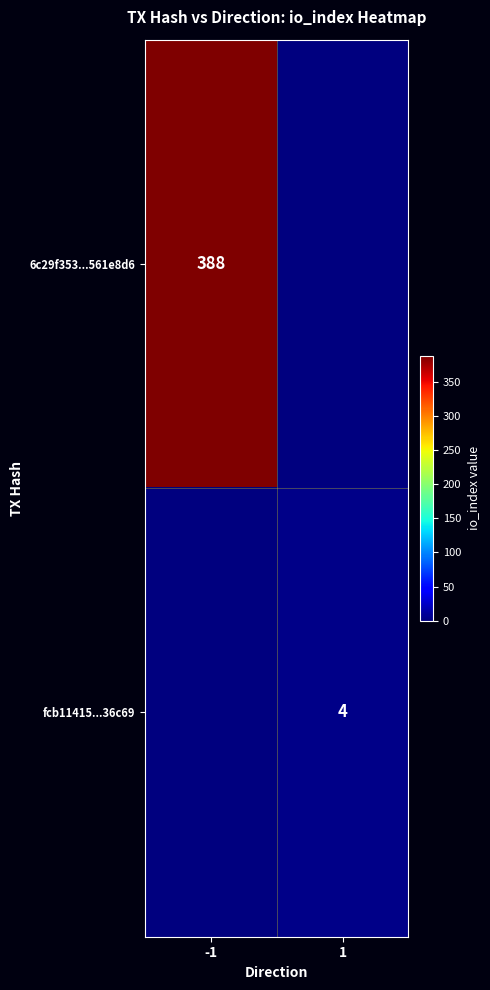

True or false: fcb11415...36c69 has a value of 4 at 1.

True